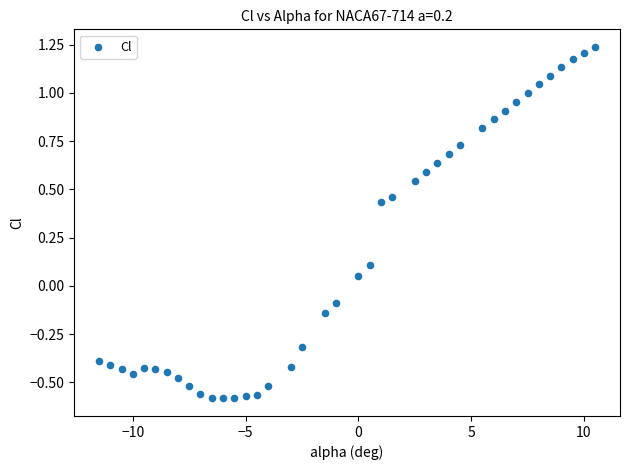

What is the range of X values (max minus min)?

22.0